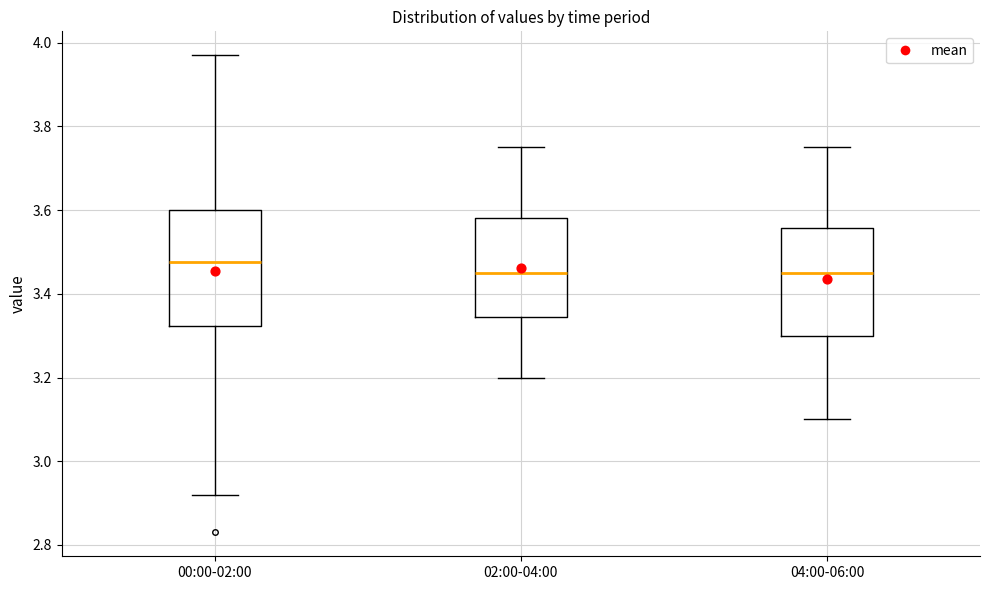

Where does the lower whisker of the box for 04:00-06:00 end on the y-axis? The values are not printed on the chart, so give them approximately, as read against the axis.

3.10